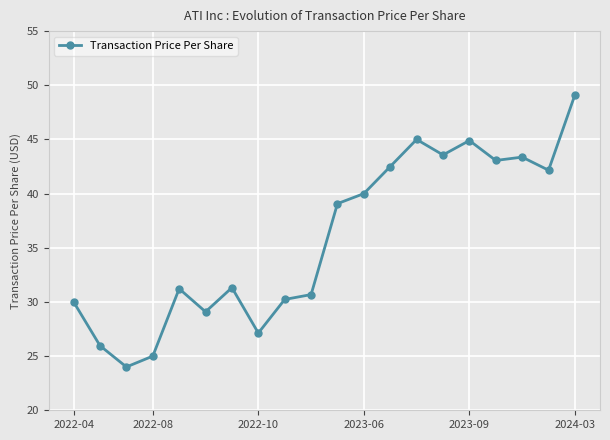

What is the greatest value displayed?

49.1